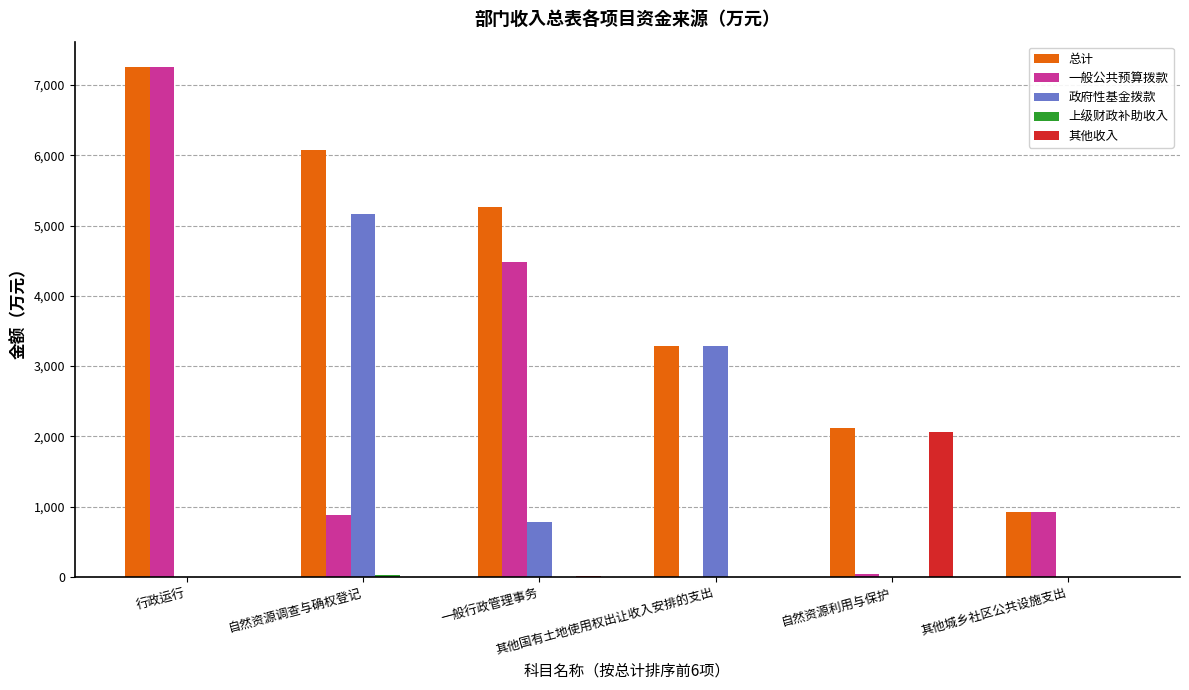

What is the maximum value for 其他收入?

2067.6